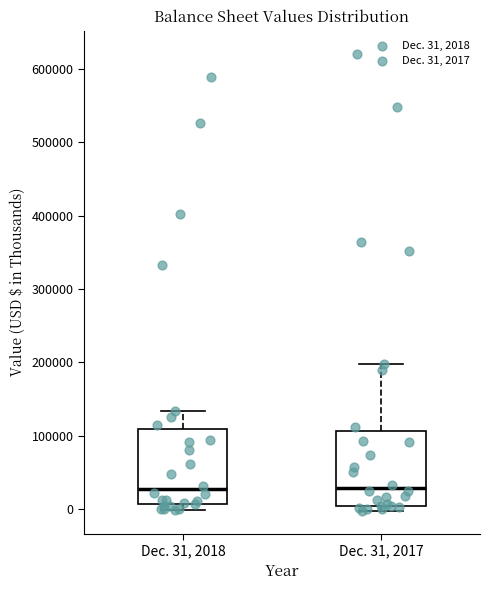

Where is the upper edge of the box for Dec. 31, 2018 on the y-axis? The values are not printed on the chart, so give them approximately, as read against the axis.

110000